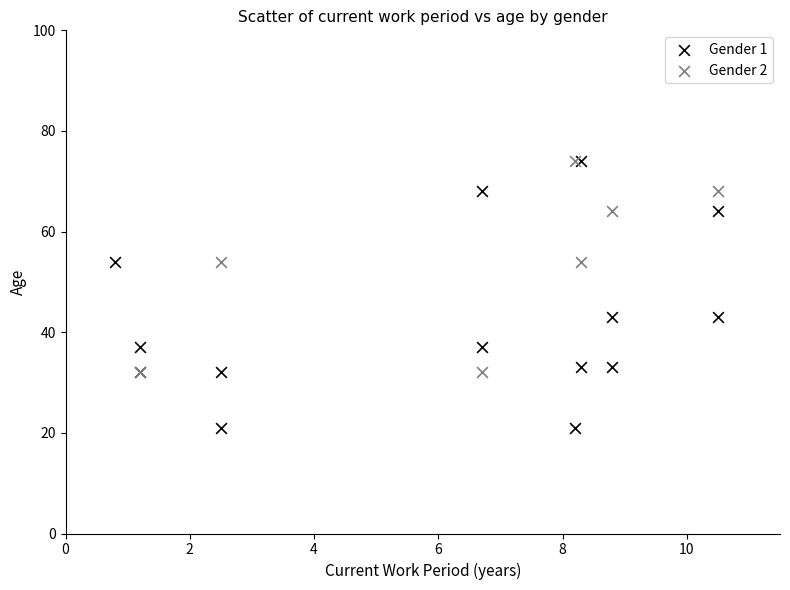

What are all the series names shown in the legend?

Gender 1, Gender 2